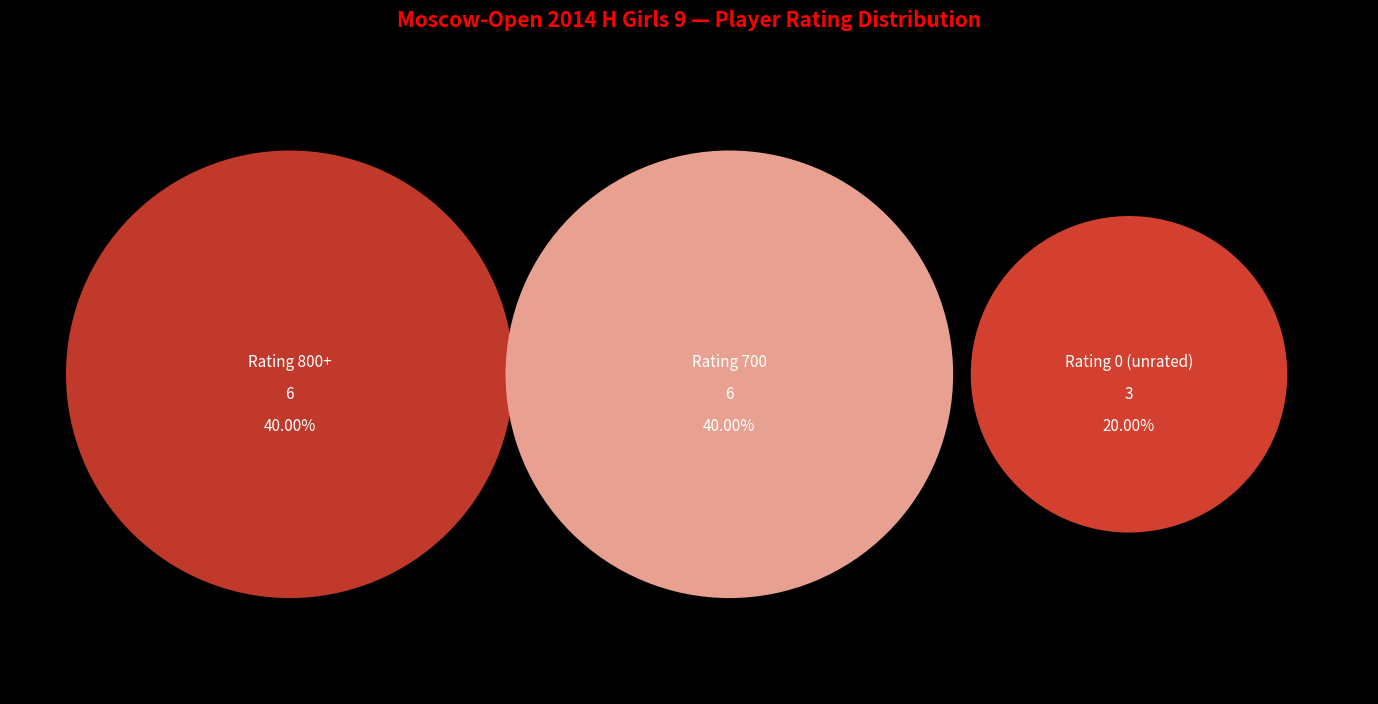

The Lobanova Milana slice represents 18% of the pie. True or false?

False